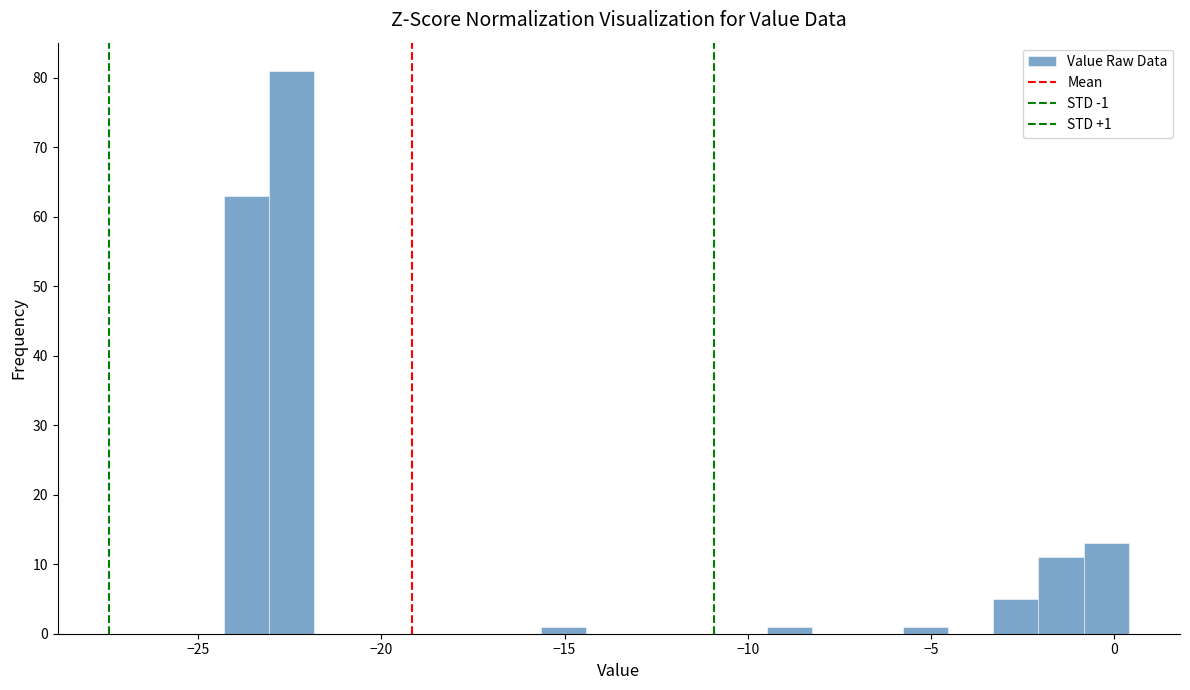

Around what value on the x-axis is the tallest bar? Give the approximate position of its centre, as read against the axis.

-22.5